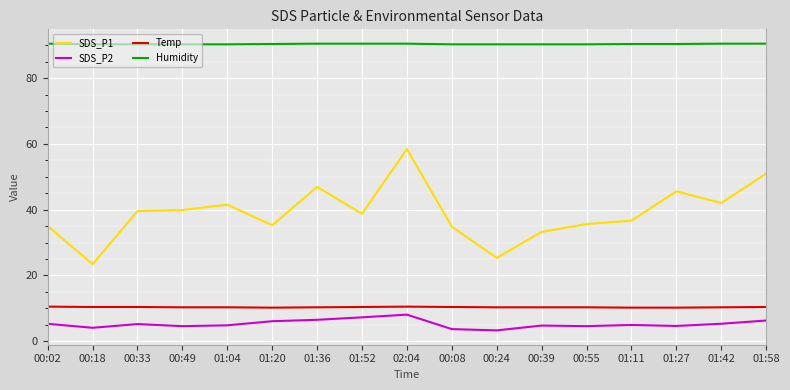

Which series has the largest total across all categories?

Humidity